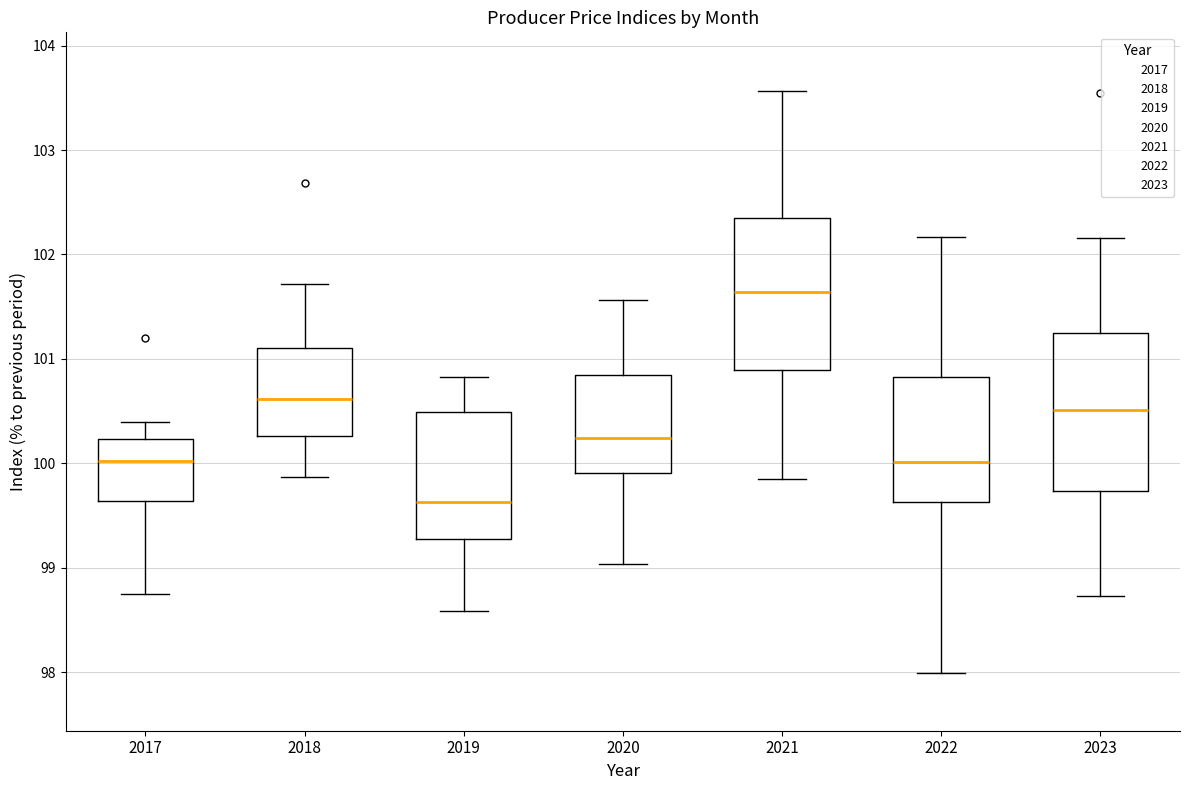

Reading left to right, read every box against the y-axis: the position of its median line, the range the box covers, and the ends of its whiskers. The values are not printed on the chart, so give them approximately, as read against the axis.

2017: median 100.0, box 99.6 to 100.2, whiskers 98.8 to 100.4
2018: median 100.6, box 100.3 to 101.1, whiskers 99.9 to 101.7
2019: median 99.6, box 99.3 to 100.5, whiskers 98.6 to 100.8
2020: median 100.2, box 99.9 to 100.8, whiskers 99.0 to 101.6
2021: median 101.6, box 100.9 to 102.4, whiskers 99.9 to 103.6
2022: median 100.0, box 99.6 to 100.8, whiskers 98.0 to 102.2
2023: median 100.5, box 99.7 to 101.2, whiskers 98.7 to 102.2